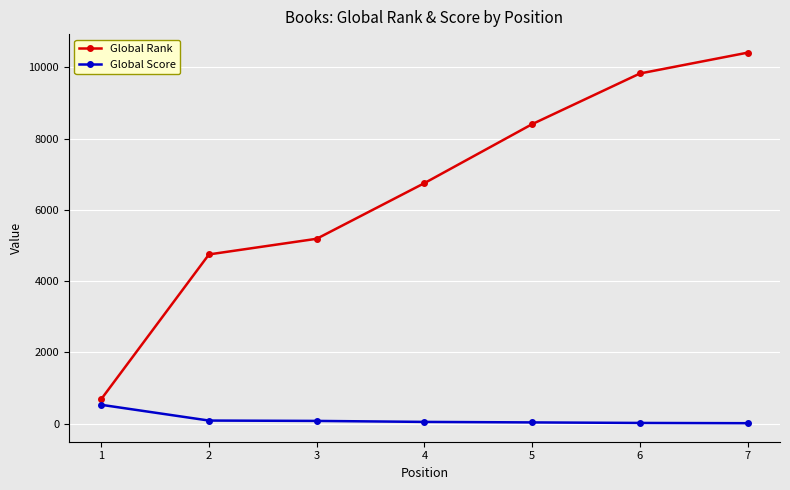

Is this an area chart (filled region under the line)?

No